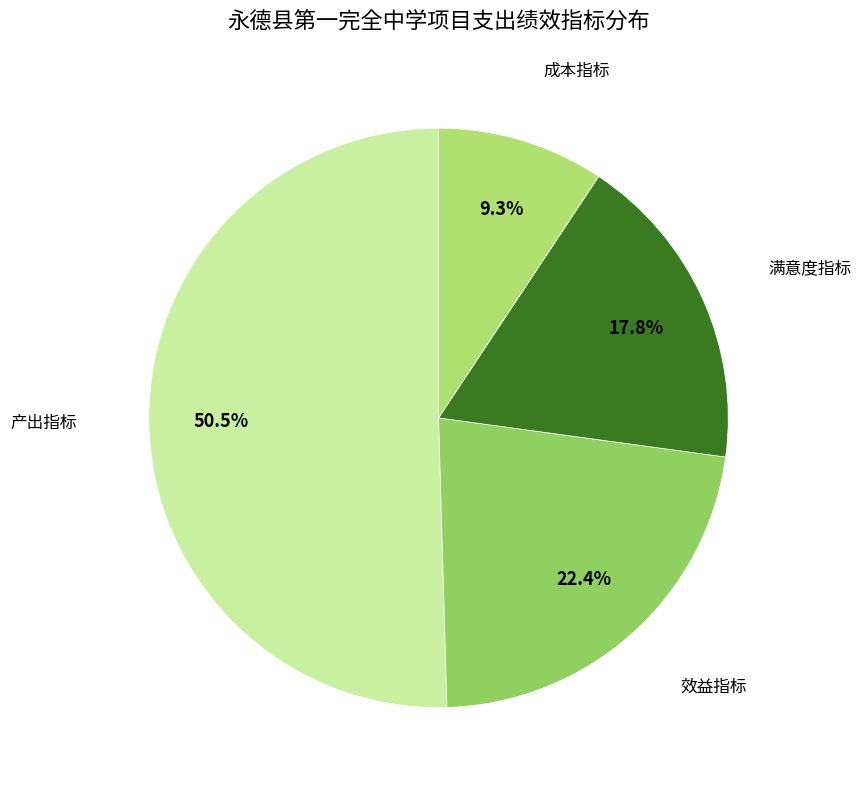

What is the smallest slice in the pie chart?

成本指标